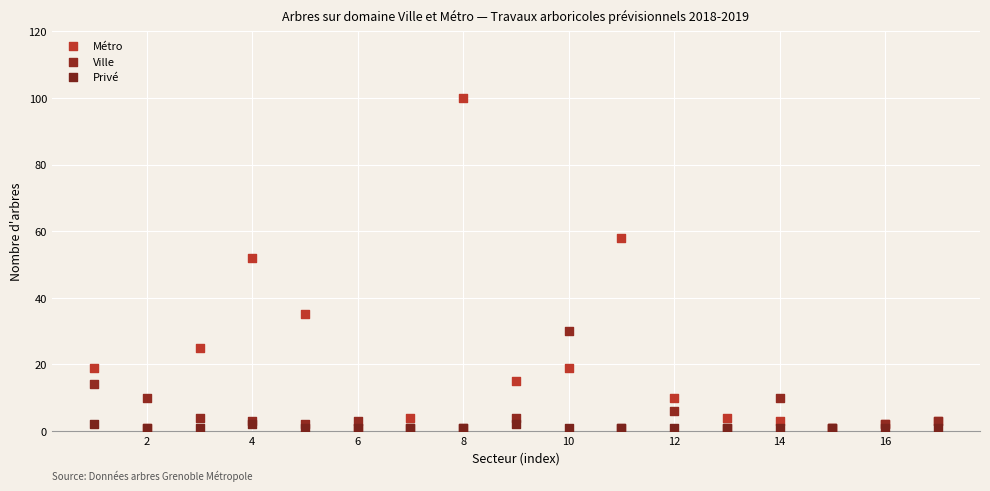

Across all series, what Y value is closest to 50?

52